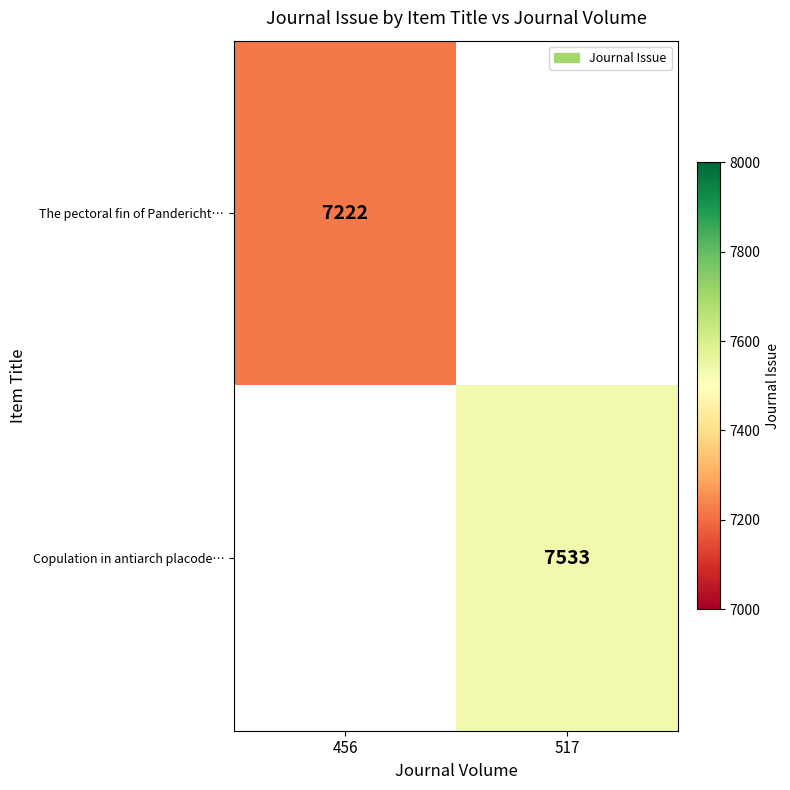

The value of The pectoral fin of Pandericht… at 456 is 2838. True or false?

False